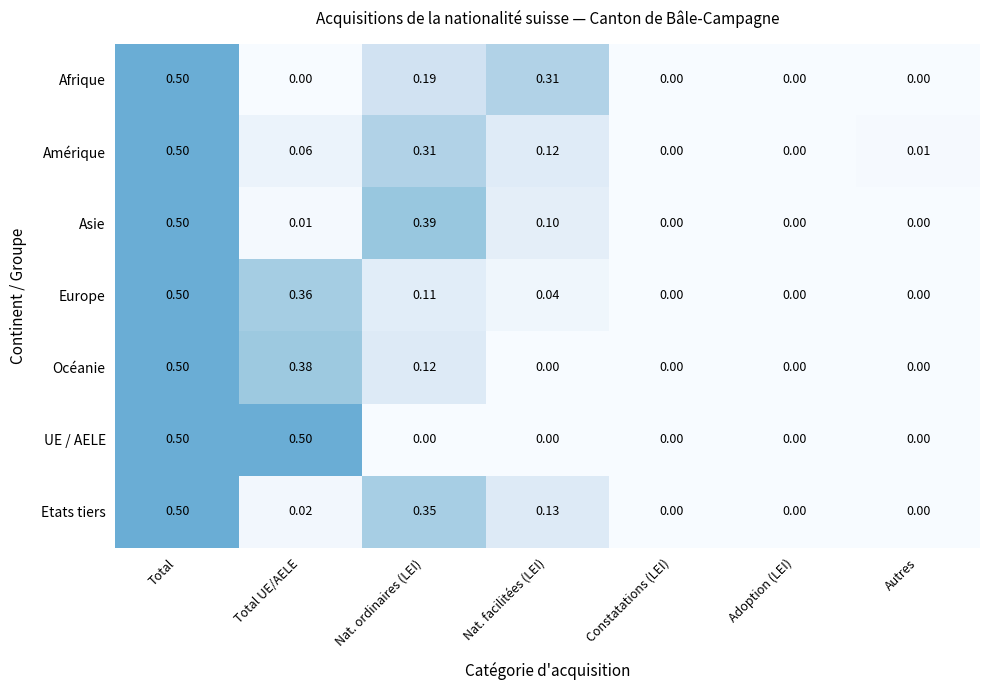

How many series are shown in this chart?

7